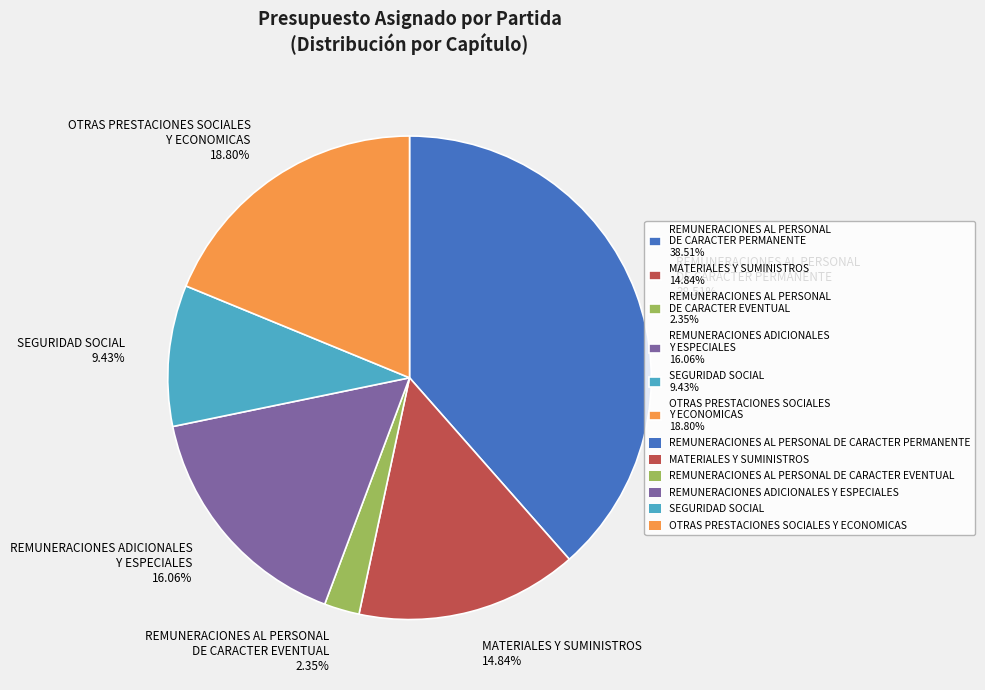

Is there any slice that represents more than half of the pie?

No